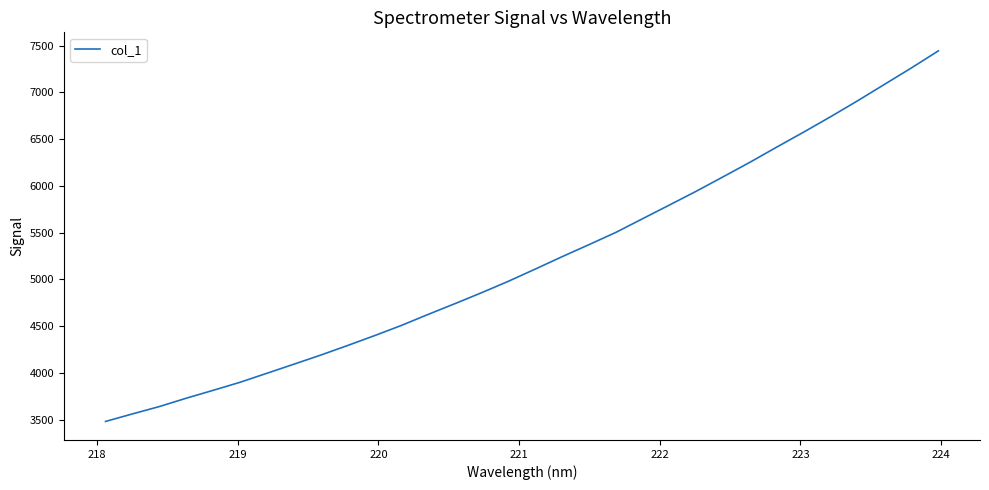

What is the difference between the maximum and minimum values?

3964.1